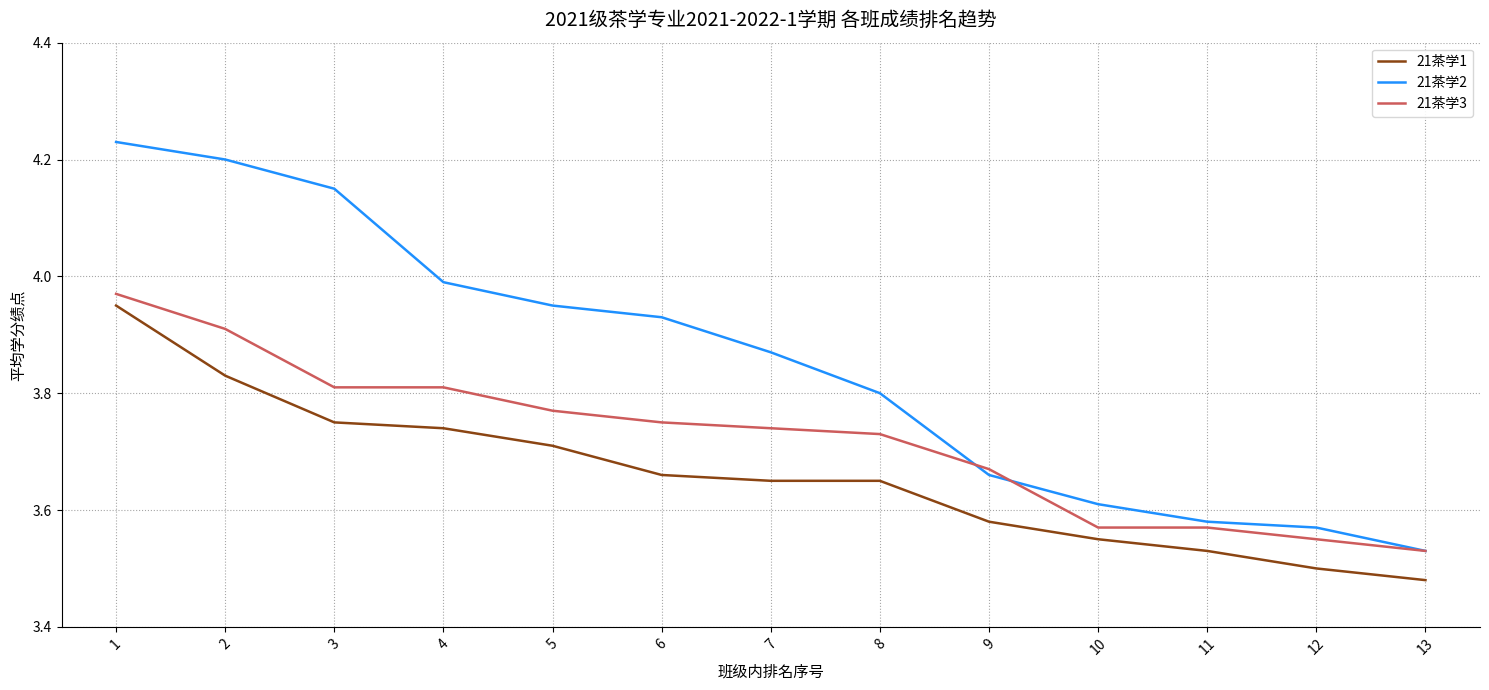

Which label corresponds to the smallest value in the chart?

13